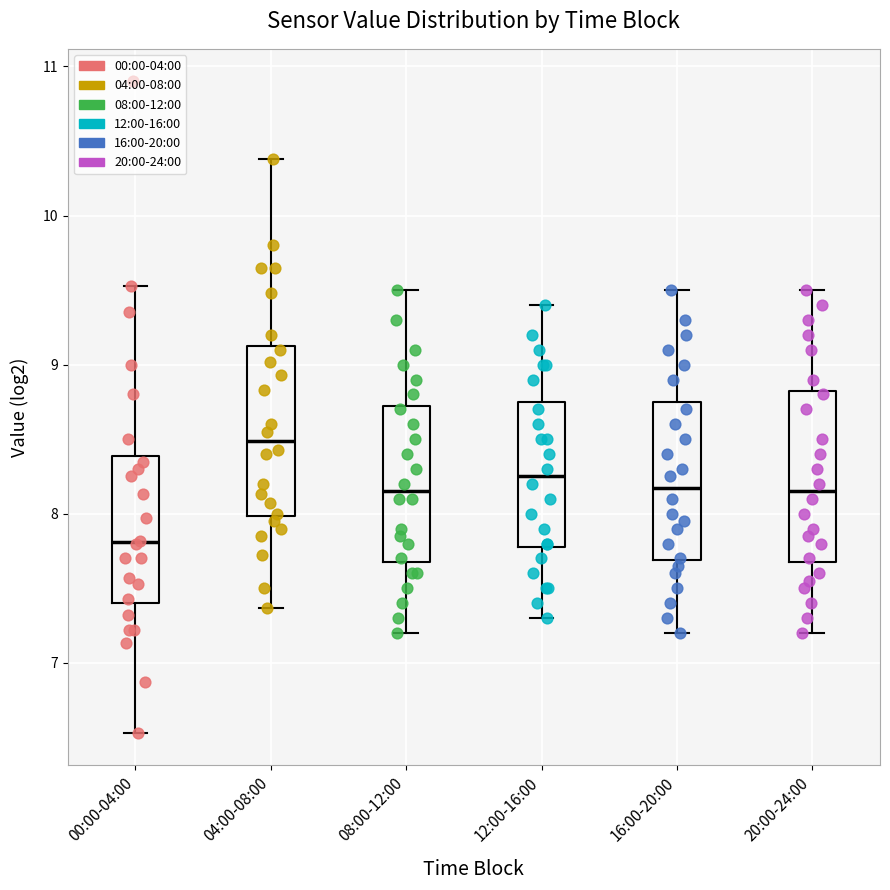

Reading left to right, transcribe this box plot: for each box, give where its median line is, the range the box spans, and where its two whiskers end, as read against the y-axis. The values are not printed on the chart, so give them approximately, as read against the axis.

00:00-04:00: median 7.8, box 7.4 to 8.4, whiskers 6.5 to 9.5
04:00-08:00: median 8.5, box 8.0 to 9.1, whiskers 7.4 to 10.4
08:00-12:00: median 8.2, box 7.7 to 8.7, whiskers 7.2 to 9.5
12:00-16:00: median 8.3, box 7.8 to 8.8, whiskers 7.3 to 9.4
16:00-20:00: median 8.2, box 7.7 to 8.8, whiskers 7.2 to 9.5
20:00-24:00: median 8.2, box 7.7 to 8.8, whiskers 7.2 to 9.5